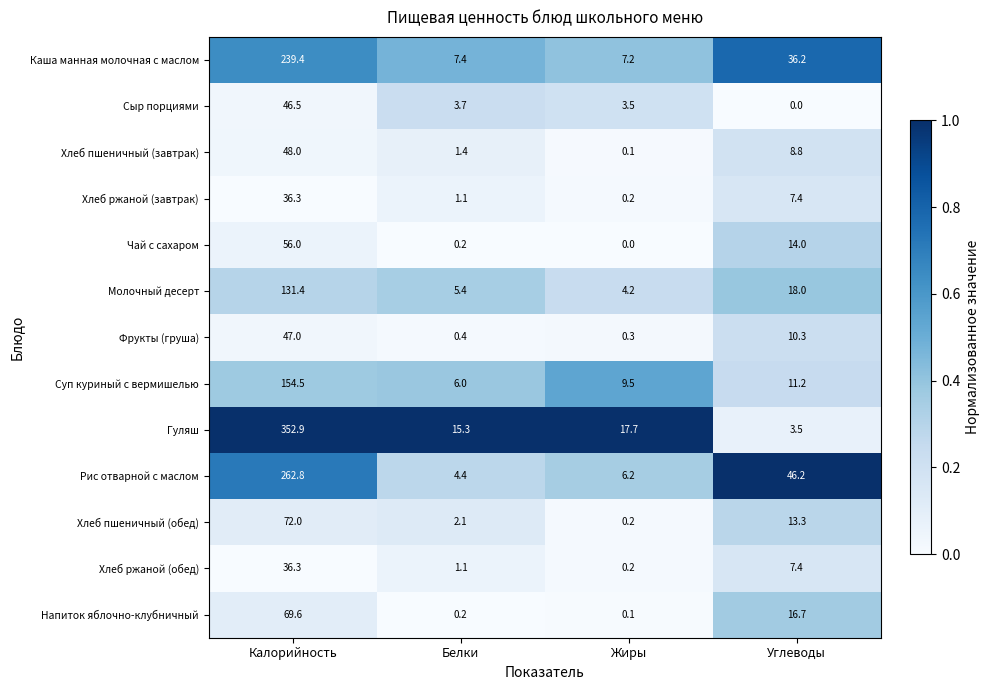

What is the lowest value of the Рис отварной с маслом series?

4.4